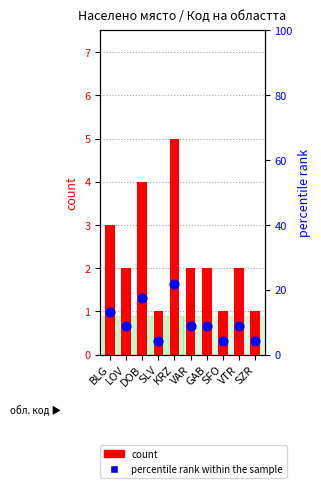

Which series reaches the maximum Y coordinate?

percentile rank within the sample